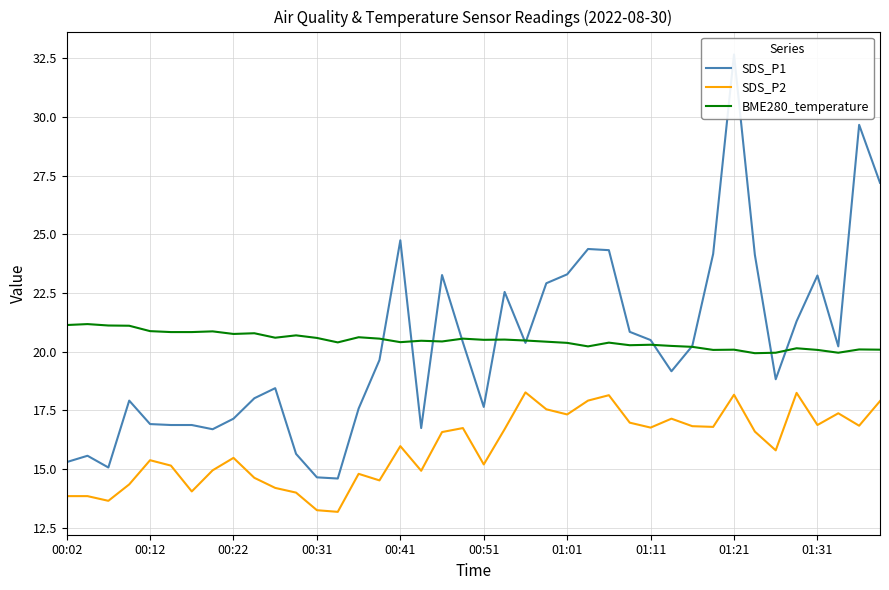

What is the highest value of the BME280_temperature series?

21.2